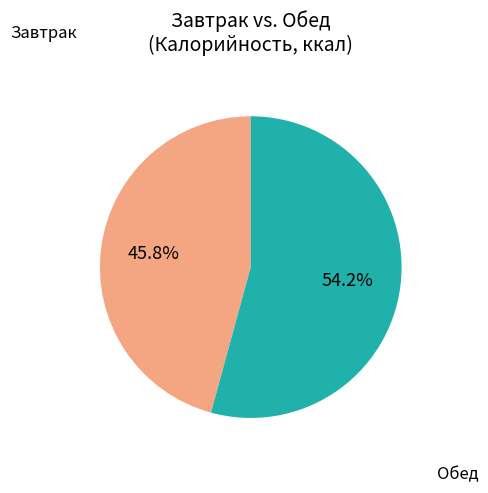

Is there any slice that represents more than half of the pie?

Yes